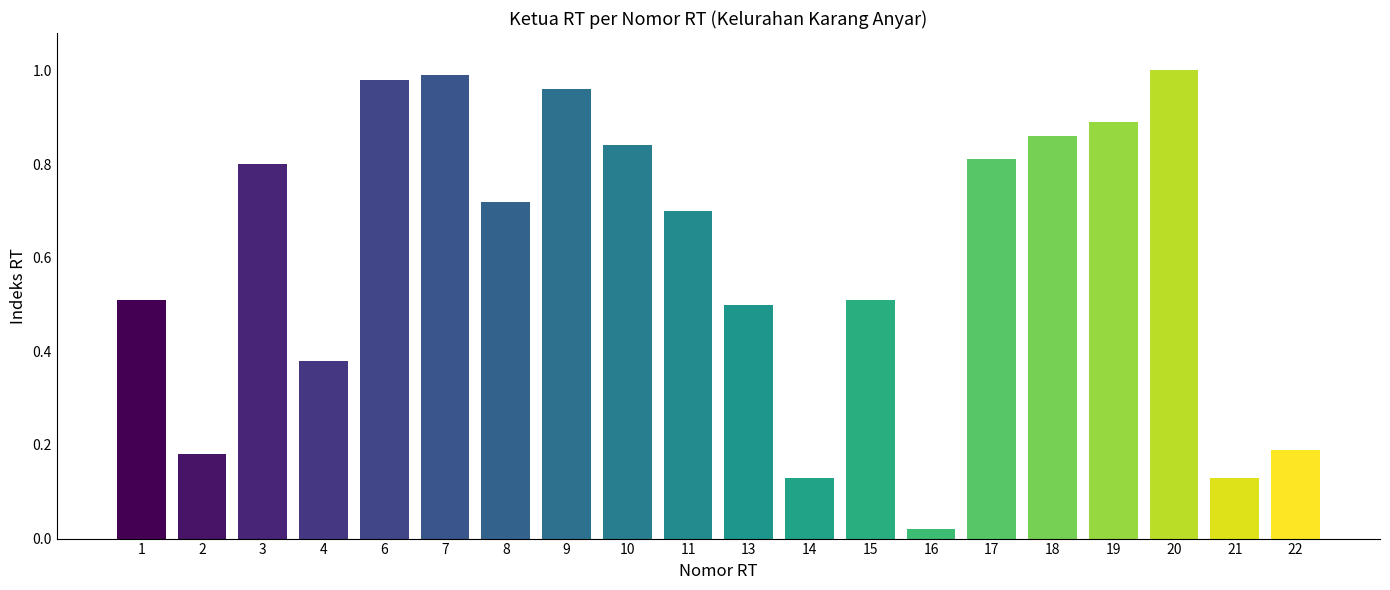

What is the difference between the values at 22 and 1?

0.3